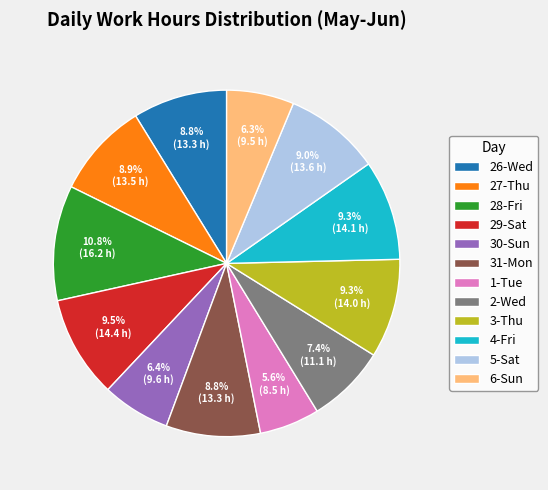

How many segments does this pie chart have?

12